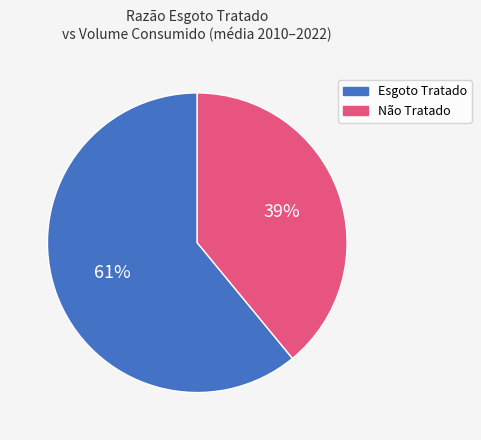

To the nearest percent, what is the average slice percentage?

50%